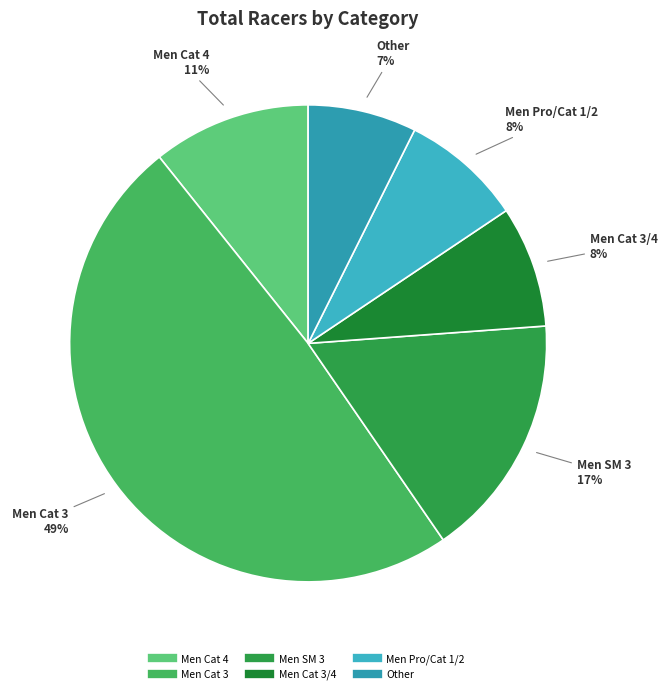

Does any single category account for the majority?

No